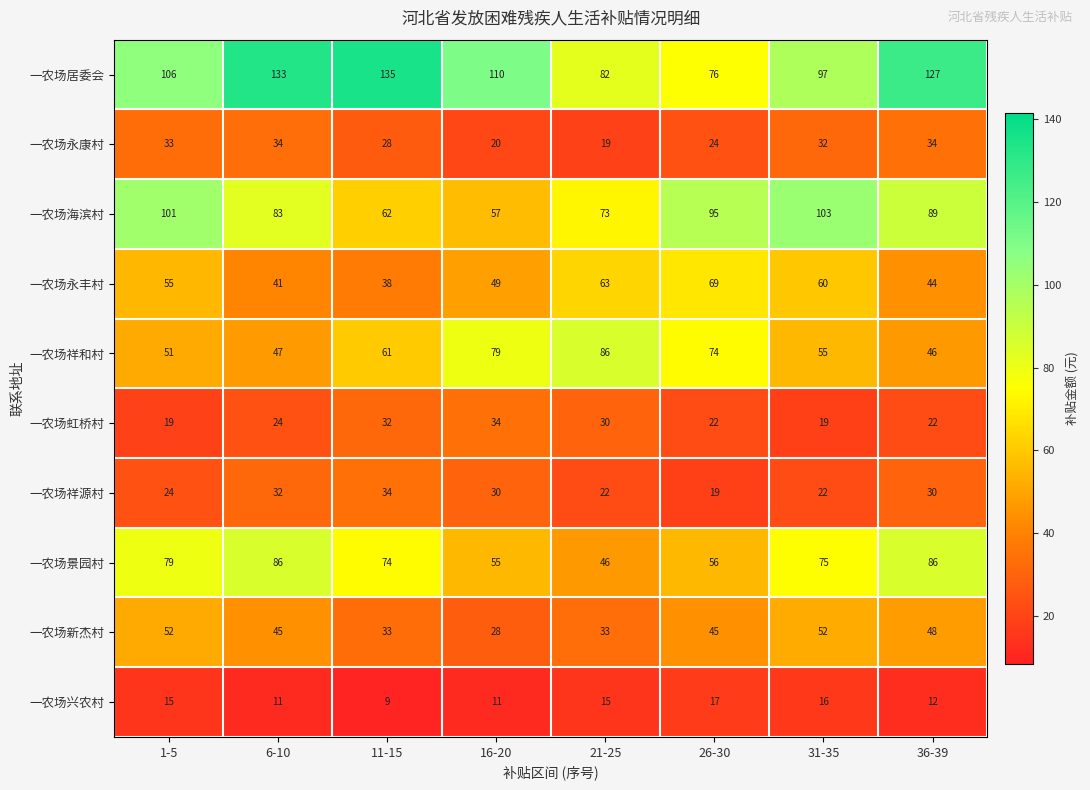

What is the difference between the 一农场永丰村 values at 26-30 and 16-20?

20